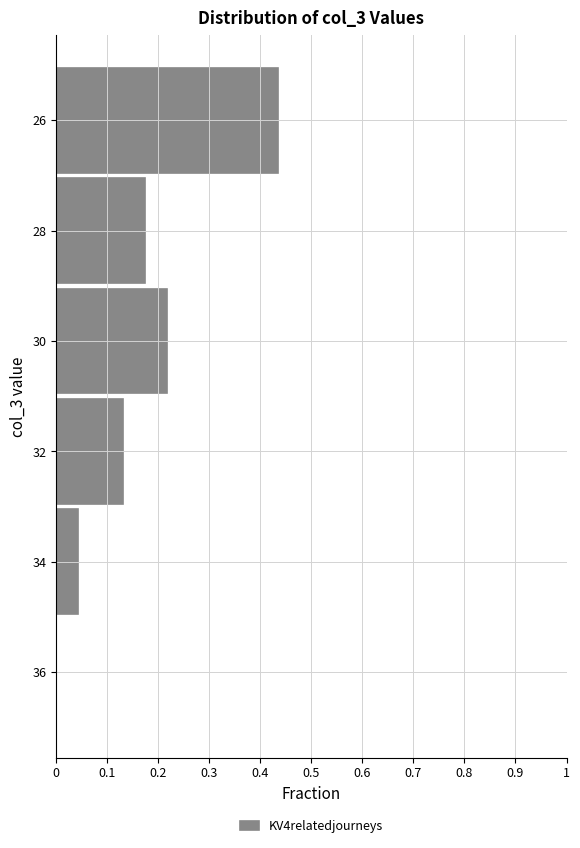

Between 36 and 26, which is larger?

26